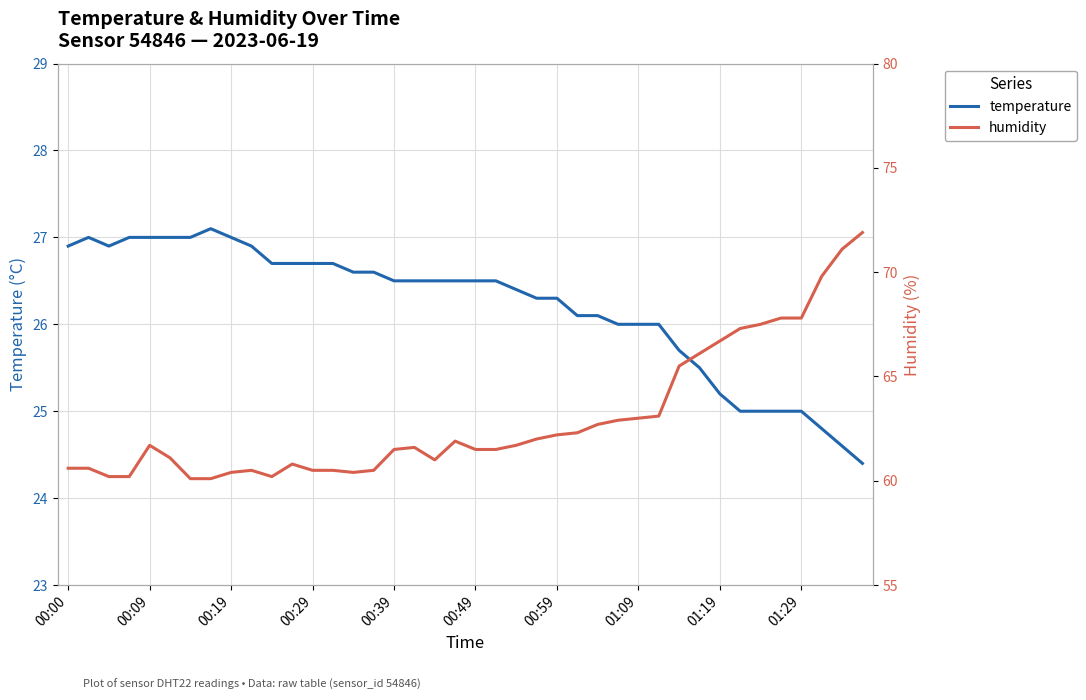

What is the lowest value of the temperature series?

24.4